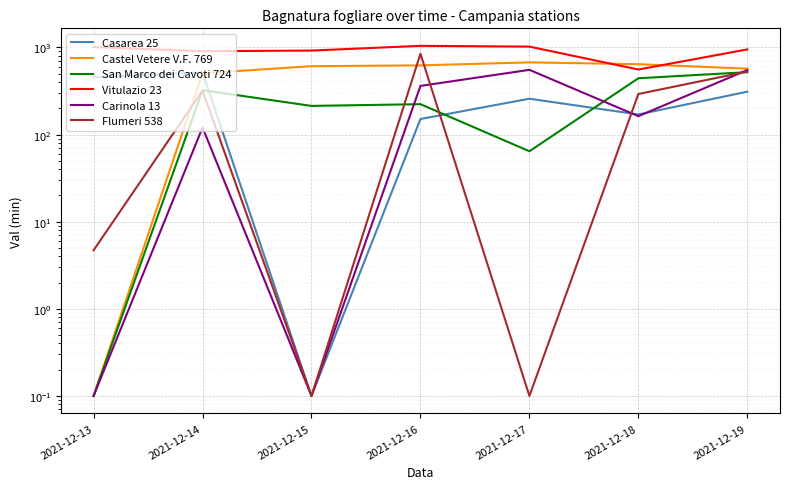

What is the spread (max minus min) of values at 2021-12-17?

1023.8